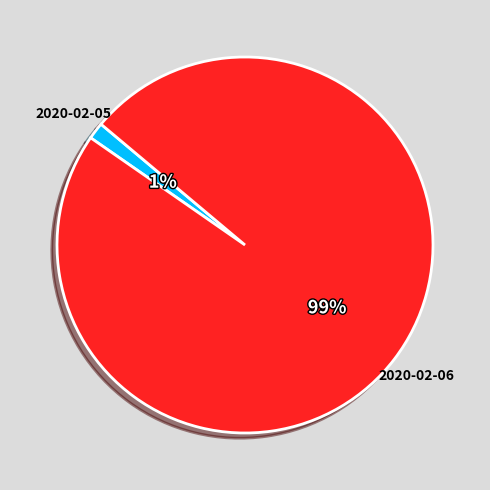

Which category has the smallest portion of the pie?

2020-02-05